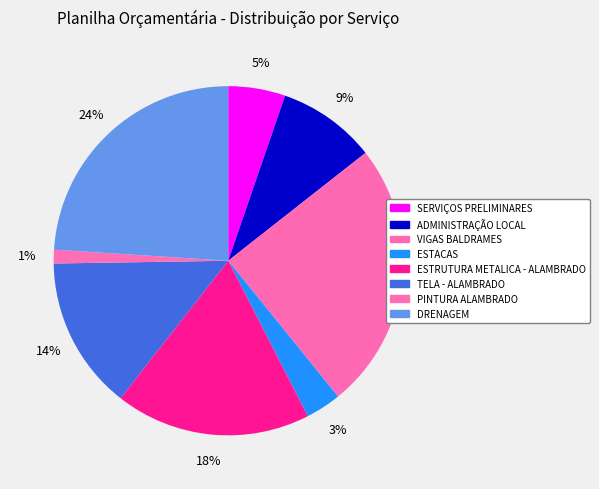

Does VIGAS BALDRAMES represent more than half of the total?

No